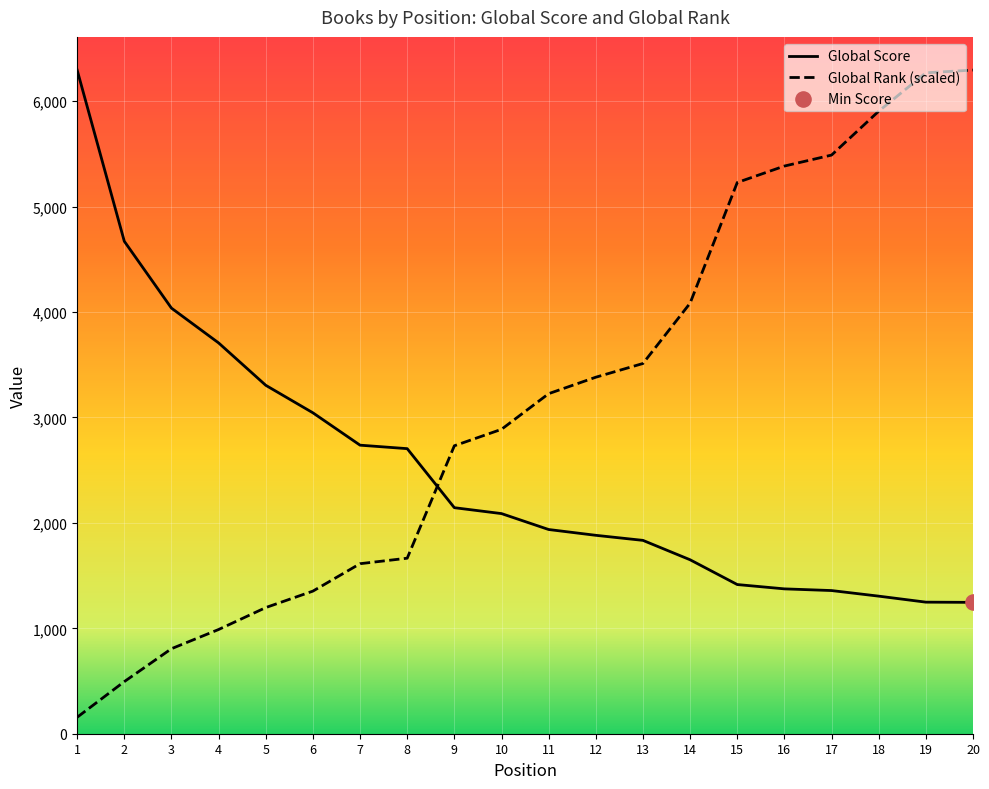

What is the total value across all series at 10?

4975.4